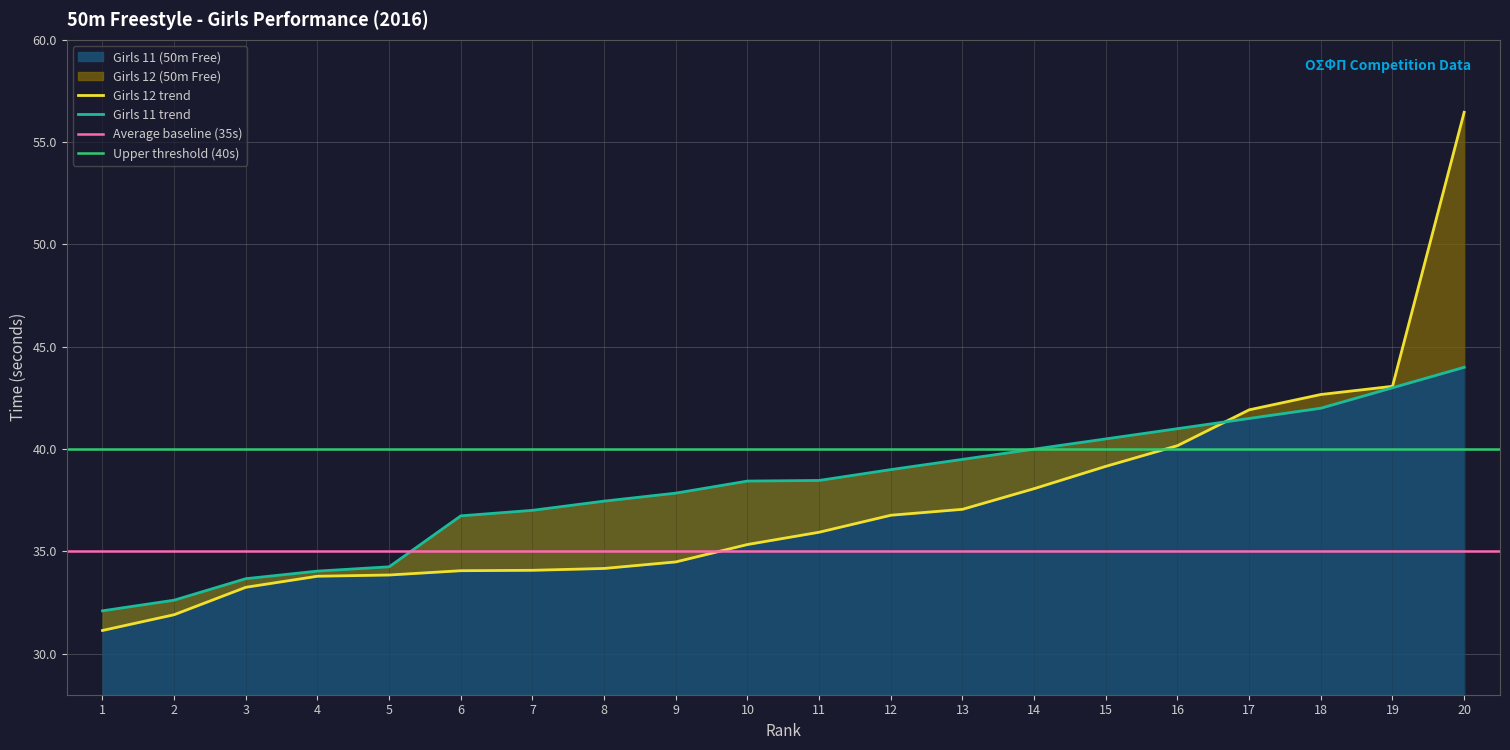

The Girls 11 (50m Free) series shows 61.4 at 5. True or false?

False